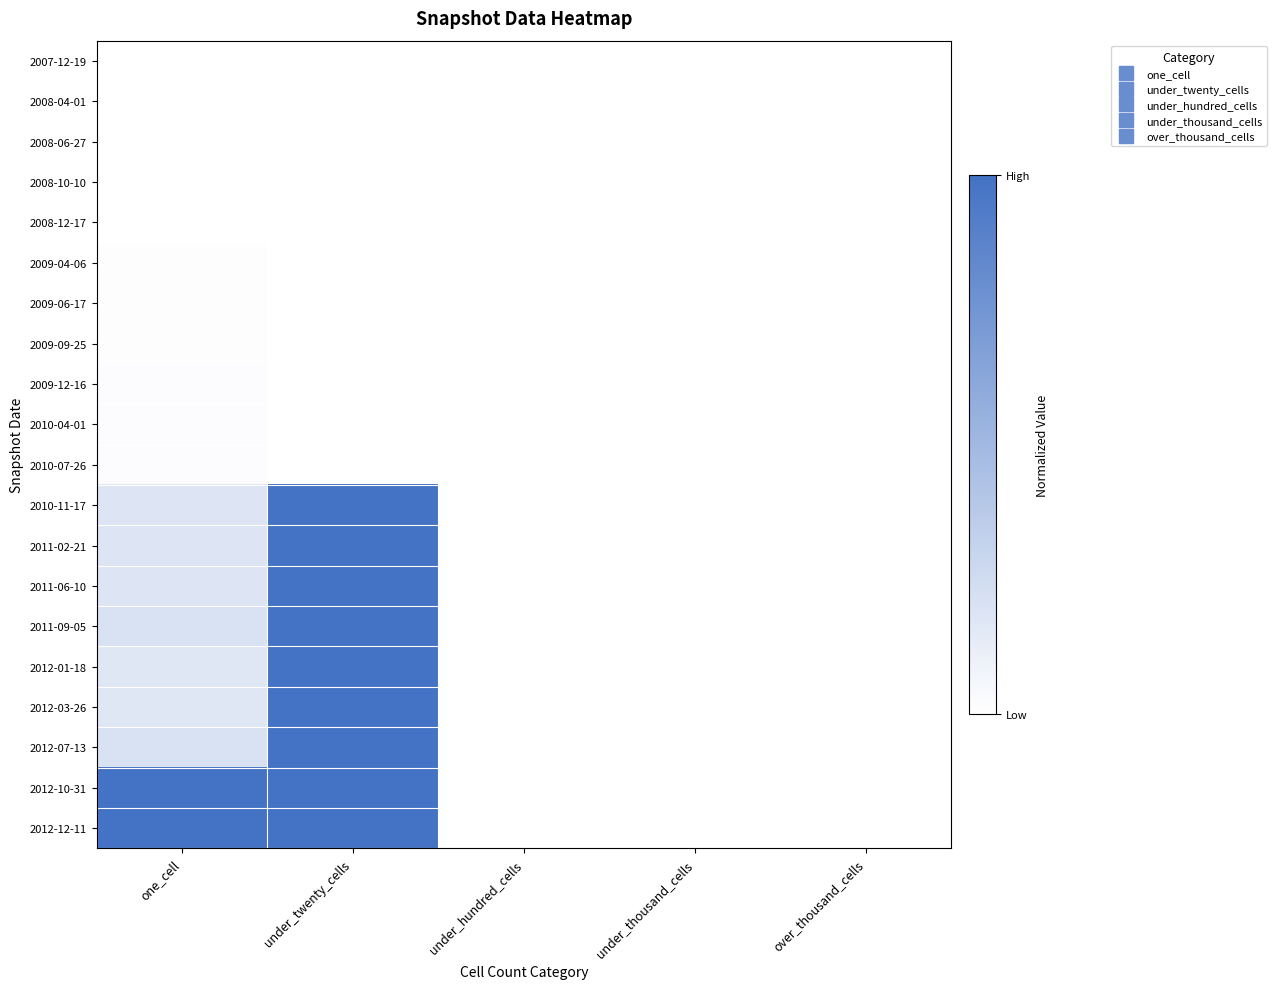

Reading left to right, what are all the values shown in this chart?

2007-12-19: one_cell=0.0	under_twenty_cells=0.0	under_hundred_cells=0.0	under_thousand_cells=0.0	over_thousand_cells=0.0
2008-04-01: one_cell=0.0	under_twenty_cells=0.0	under_hundred_cells=0.0	under_thousand_cells=0.0	over_thousand_cells=0.0
2008-06-27: one_cell=0.0	under_twenty_cells=0.0	under_hundred_cells=0.0	under_thousand_cells=0.0	over_thousand_cells=0.0
2008-10-10: one_cell=0.0	under_twenty_cells=0.0	under_hundred_cells=0.0	under_thousand_cells=0.0	over_thousand_cells=0.0
2008-12-17: one_cell=0.0	under_twenty_cells=0.0	under_hundred_cells=0.0	under_thousand_cells=0.0	over_thousand_cells=0.0
2009-04-06: one_cell=0.0	under_twenty_cells=0.0	under_hundred_cells=0.0	under_thousand_cells=0.0	over_thousand_cells=0.0
2009-06-17: one_cell=0.0	under_twenty_cells=0.0	under_hundred_cells=0.0	under_thousand_cells=0.0	over_thousand_cells=0.0
2009-09-25: one_cell=0.0	under_twenty_cells=0.0	under_hundred_cells=0.0	under_thousand_cells=0.0	over_thousand_cells=0.0
2009-12-16: one_cell=0.0	under_twenty_cells=0.0	under_hundred_cells=0.0	under_thousand_cells=0.0	over_thousand_cells=0.0
2010-04-01: one_cell=0.0	under_twenty_cells=0.0	under_hundred_cells=0.0	under_thousand_cells=0.0	over_thousand_cells=0.0
2010-07-26: one_cell=0.0	under_twenty_cells=0.0	under_hundred_cells=0.0	under_thousand_cells=0.0	over_thousand_cells=0.0
2010-11-17: one_cell=0.2	under_twenty_cells=1.0	under_hundred_cells=0.0	under_thousand_cells=0.0	over_thousand_cells=0.0
2011-02-21: one_cell=0.2	under_twenty_cells=1.0	under_hundred_cells=0.0	under_thousand_cells=0.0	over_thousand_cells=0.0
2011-06-10: one_cell=0.2	under_twenty_cells=1.0	under_hundred_cells=0.0	under_thousand_cells=0.0	over_thousand_cells=0.0
2011-09-05: one_cell=0.2	under_twenty_cells=1.0	under_hundred_cells=0.0	under_thousand_cells=0.0	over_thousand_cells=0.0
2012-01-18: one_cell=0.2	under_twenty_cells=1.0	under_hundred_cells=0.0	under_thousand_cells=0.0	over_thousand_cells=0.0
2012-03-26: one_cell=0.2	under_twenty_cells=1.0	under_hundred_cells=0.0	under_thousand_cells=0.0	over_thousand_cells=0.0
2012-07-13: one_cell=0.2	under_twenty_cells=1.0	under_hundred_cells=0.0	under_thousand_cells=0.0	over_thousand_cells=0.0
2012-10-31: one_cell=1.0	under_twenty_cells=1.0	under_hundred_cells=0.0	under_thousand_cells=0.0	over_thousand_cells=0.0
2012-12-11: one_cell=1.0	under_twenty_cells=1.0	under_hundred_cells=0.0	under_thousand_cells=0.0	over_thousand_cells=0.0